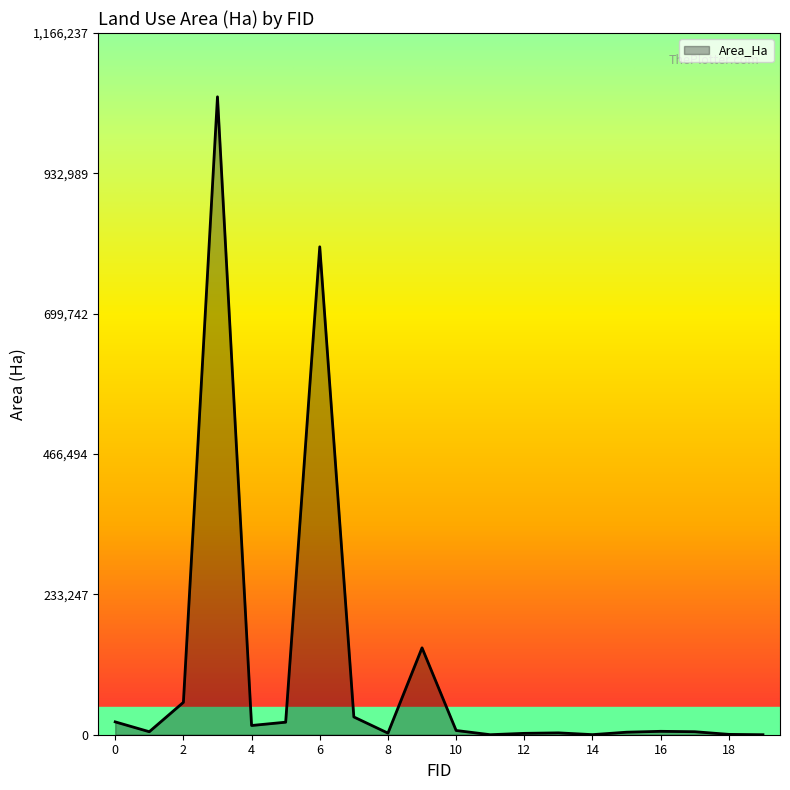

How many series are shown in this chart?

1